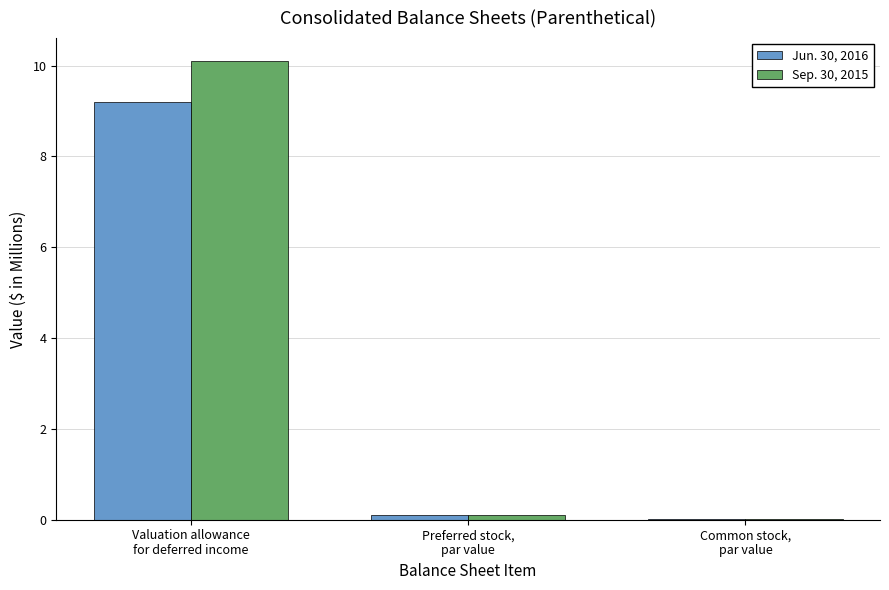

What is the greatest value displayed?

10.1